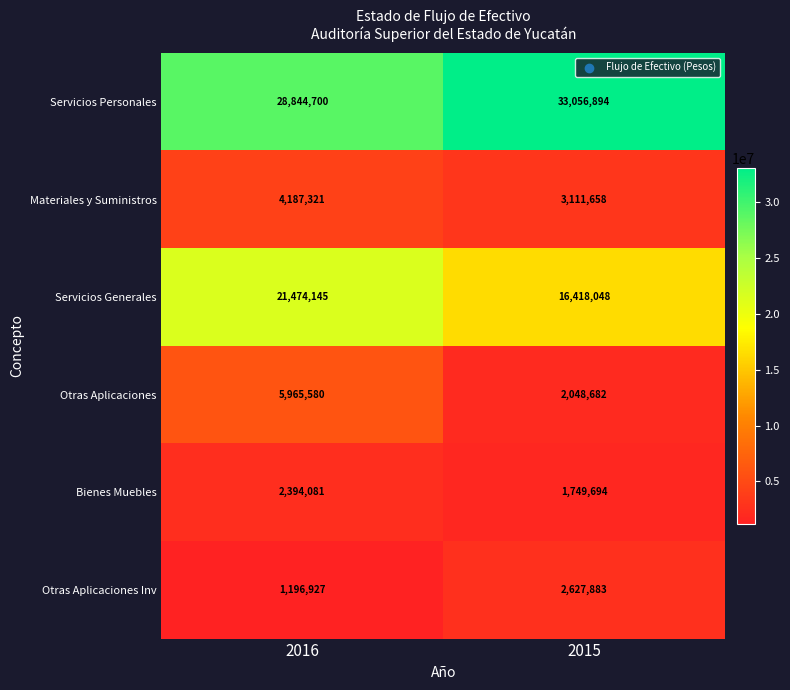

The Bienes Muebles series shows 496457 at 2015. True or false?

False